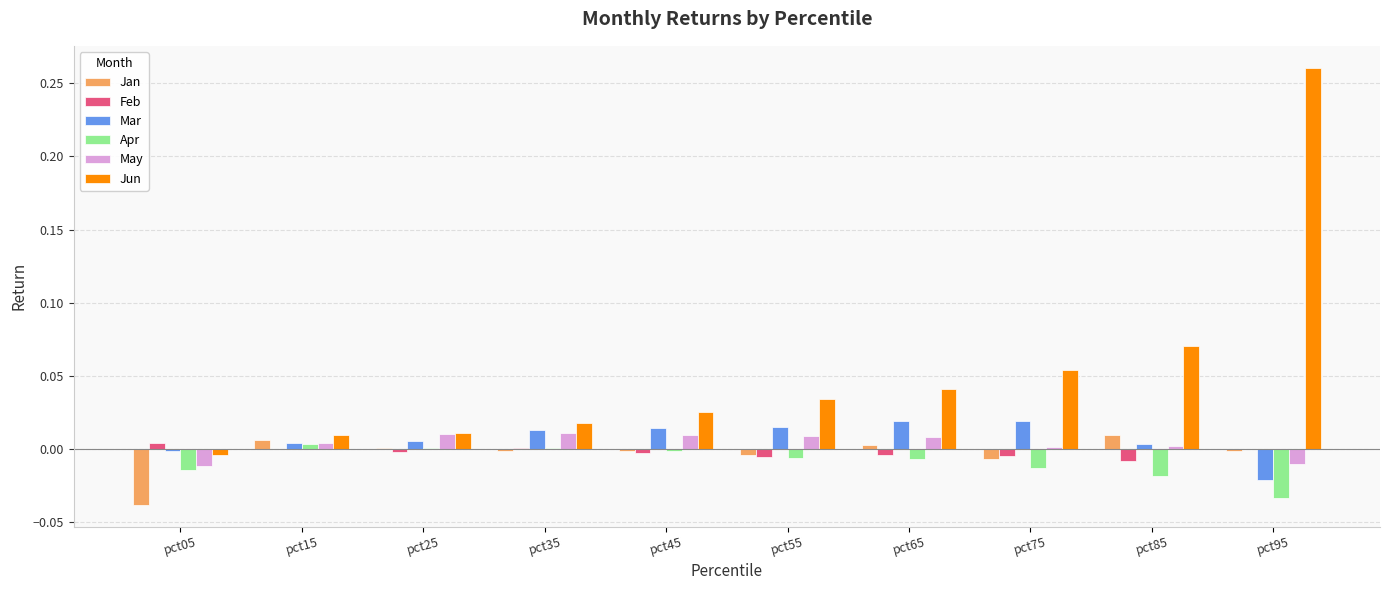

How many series are shown in this chart?

6